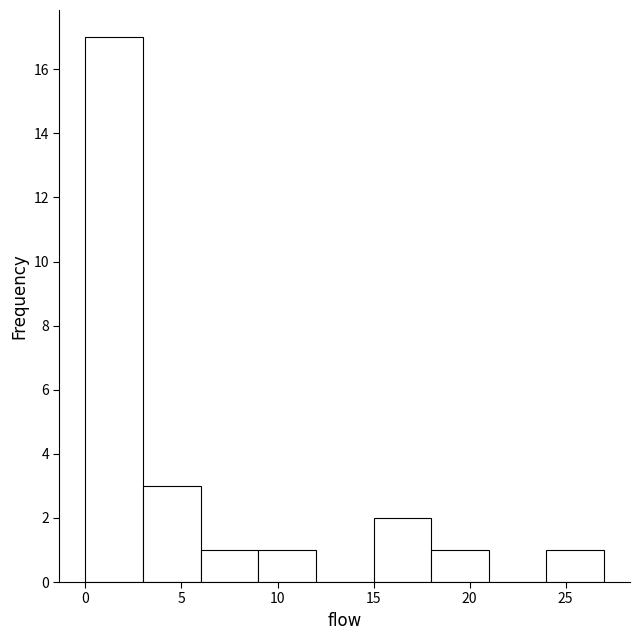

Reading left to right, transcribe this chart: for each bar, give the range it covers on the x-axis and its height. The values are not printed on the chart, so give them approximately, as read against the axis.

0 to 3: 17
3 to 6: 3
6 to 9: 1
9 to 12: 1
12 to 15: 0
15 to 18: 2
18 to 21: 1
21 to 24: 0
24 to 27: 1